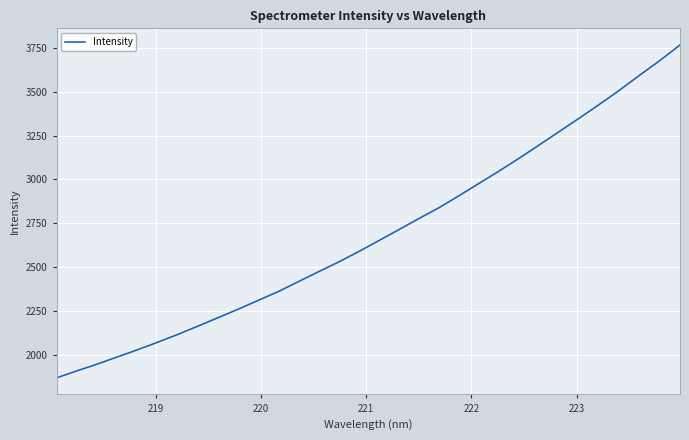

What is the greatest value displayed?

3765.3